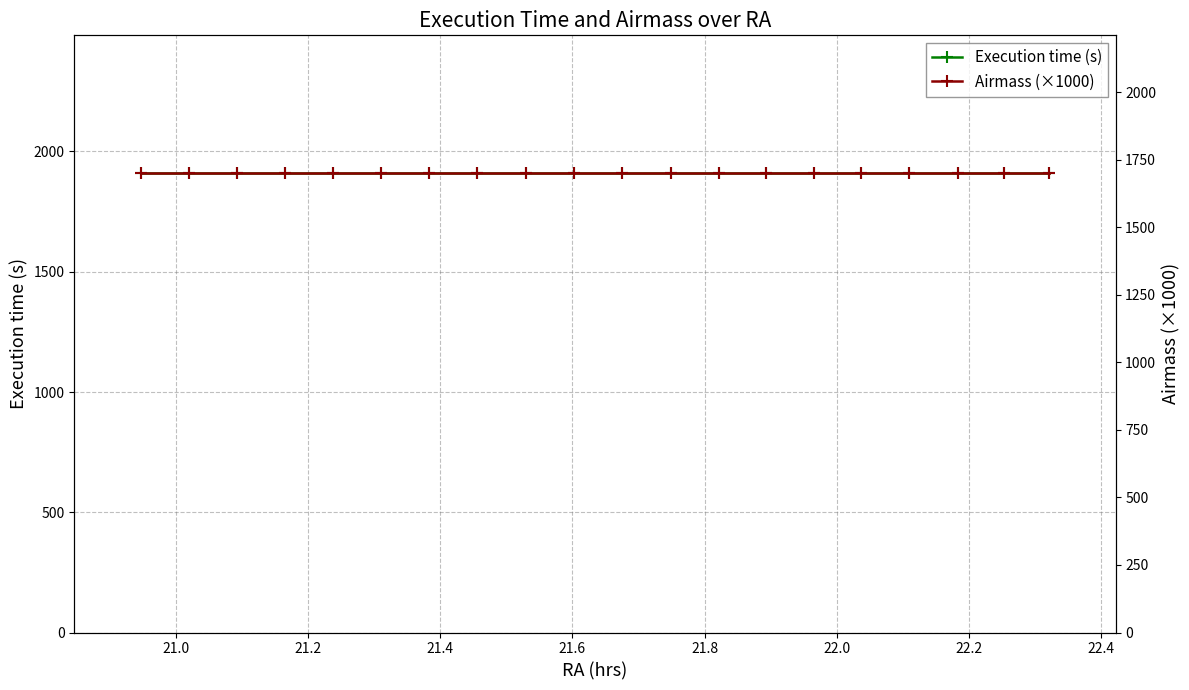

How many lines are shown in the chart?

2